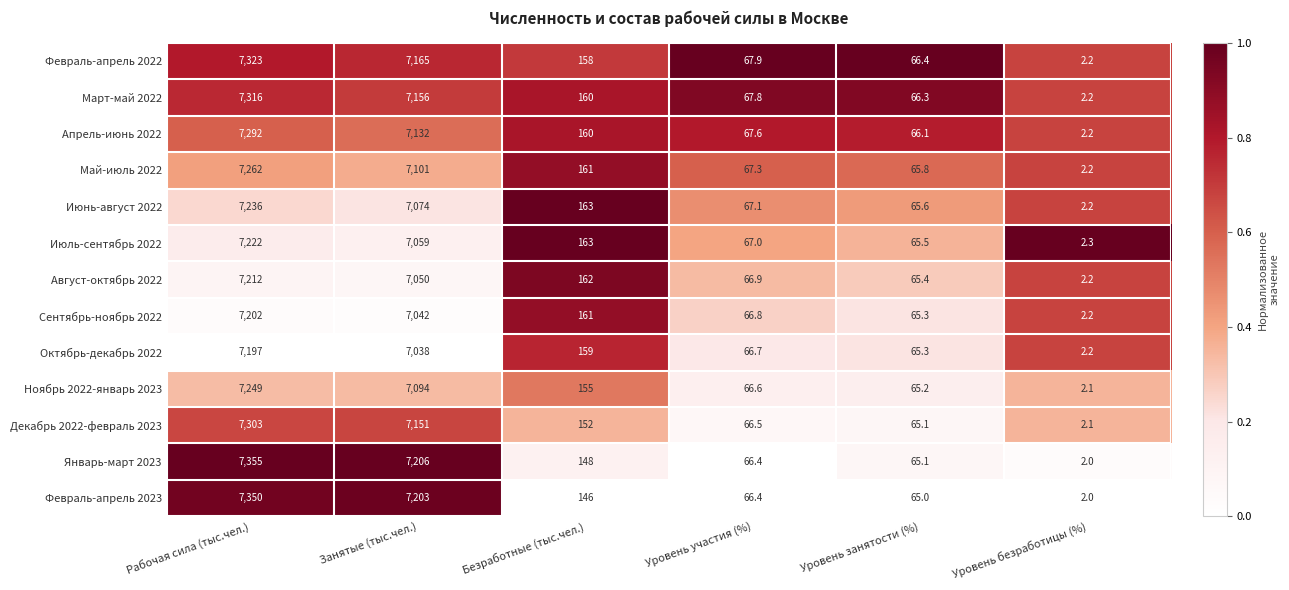

At which label does Декабрь 2022-февраль 2023 reach its minimum?

Уровень безработицы (%)